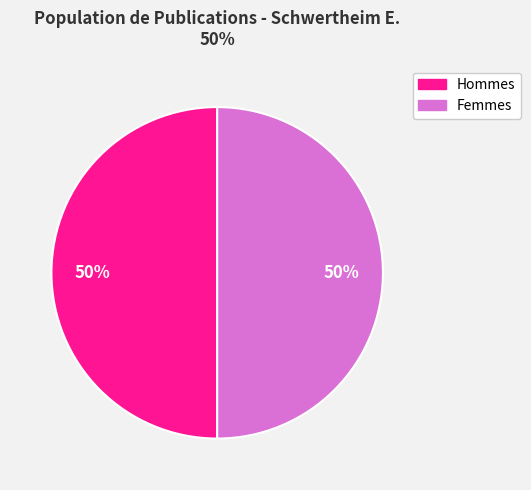

To the nearest percent, what is the average slice percentage?

50%